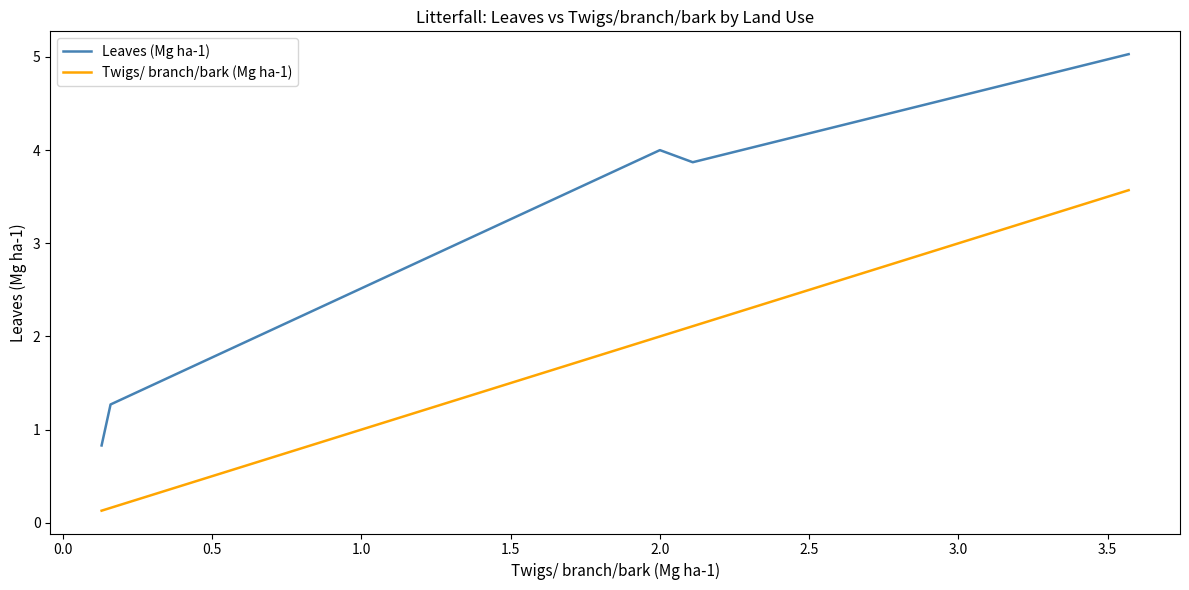

What is the maximum value shown in the chart?

5.0